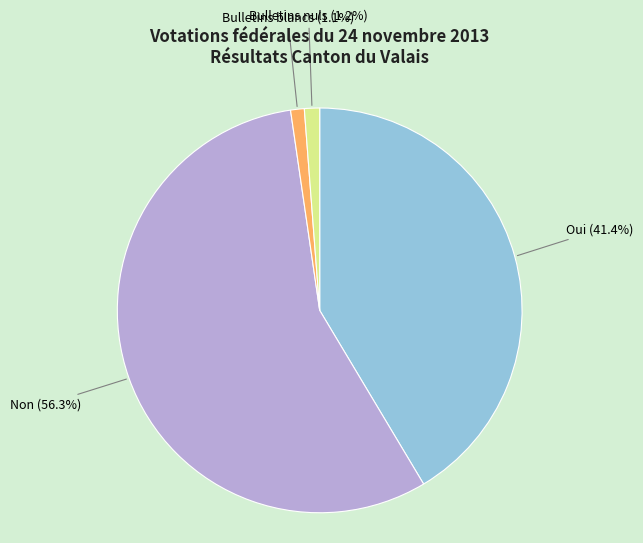

Which category has the biggest portion of the pie?

Non